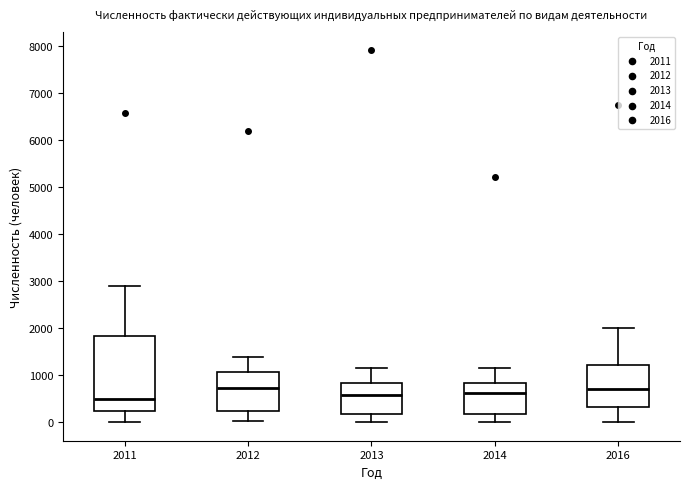

Comparing the boxes themselves (not the whiskers), which one is the tallest?

2011